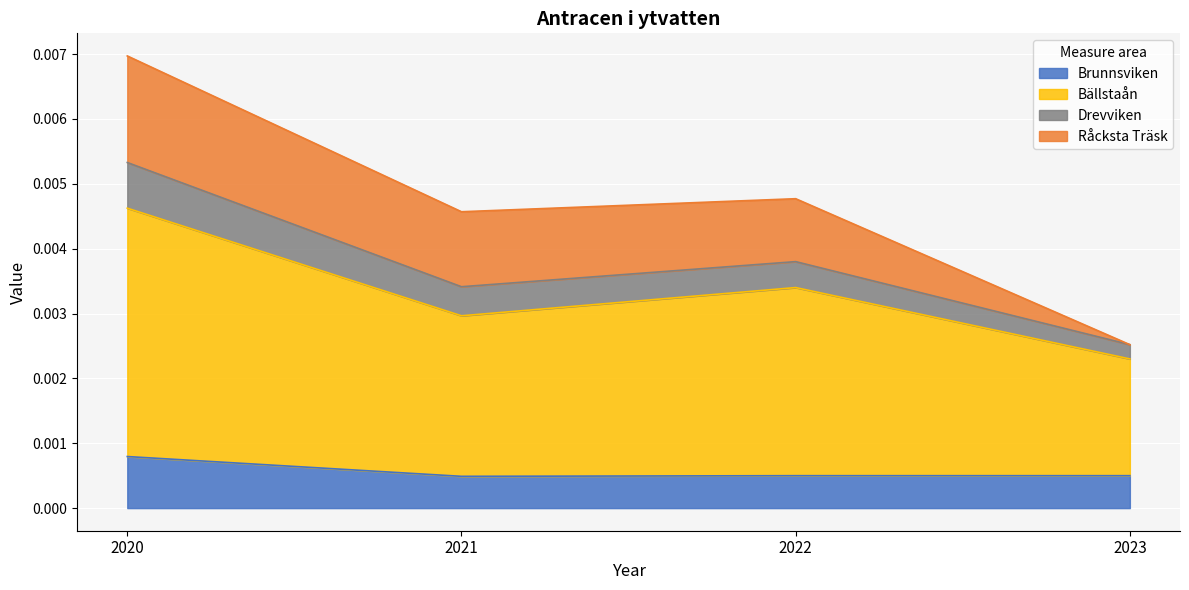

How many lines are shown in the chart?

4